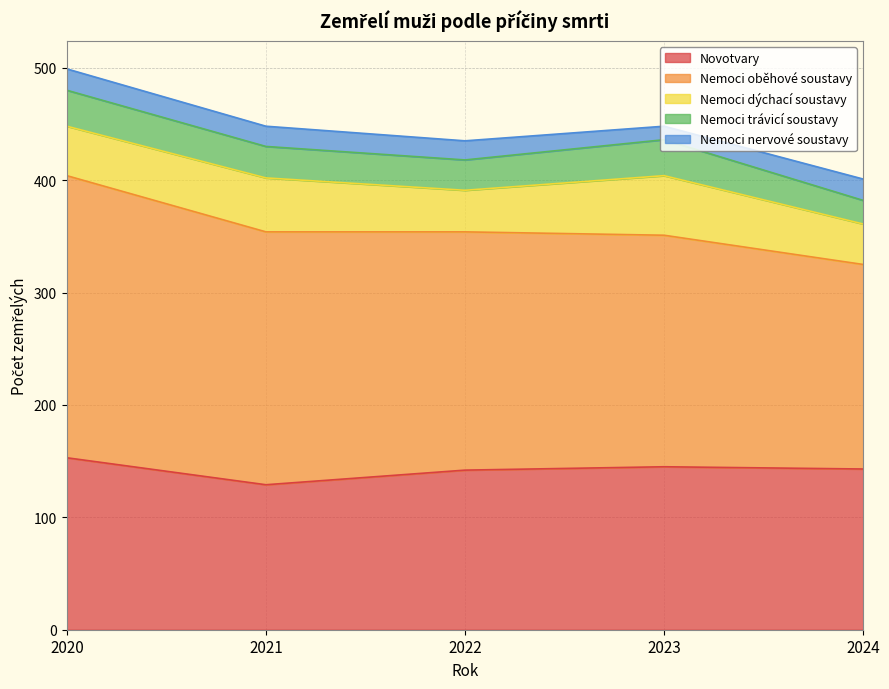

What is the sum of all Nemoci dýchací soustavy values?

218